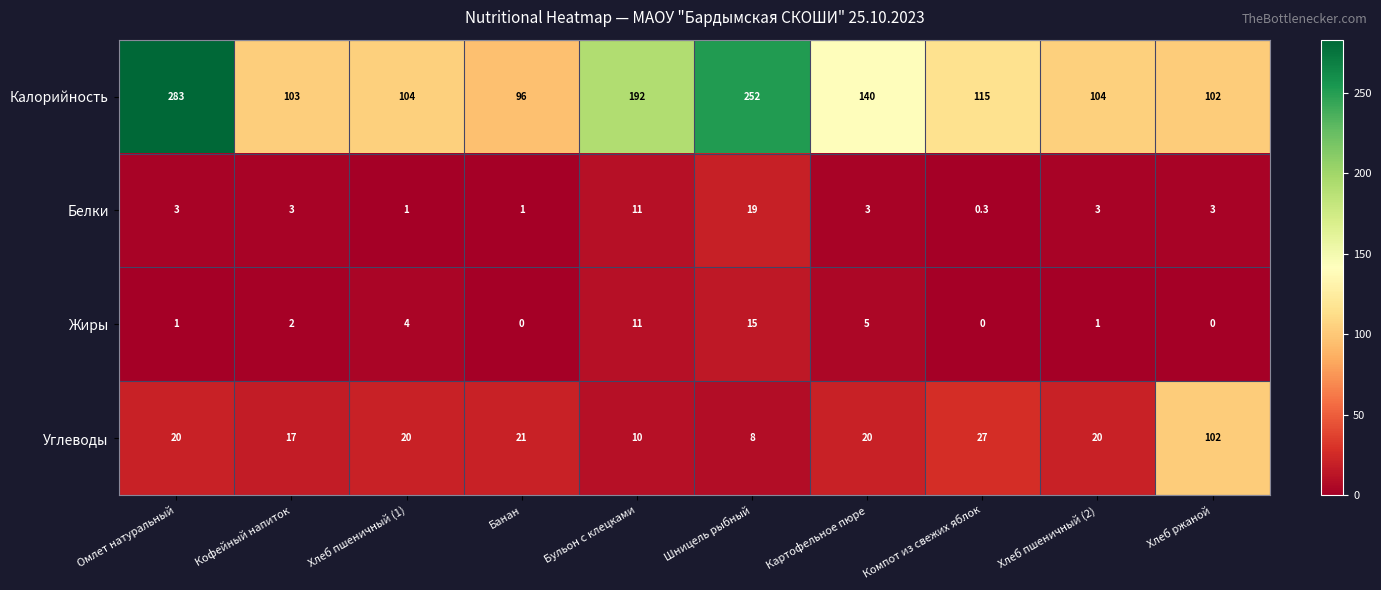

What is the highest value of the Жиры series?

15.0